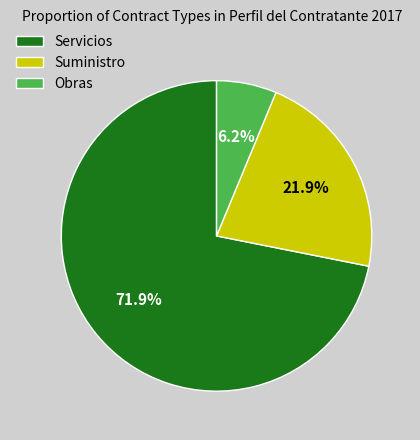

How many segments does this pie chart have?

3